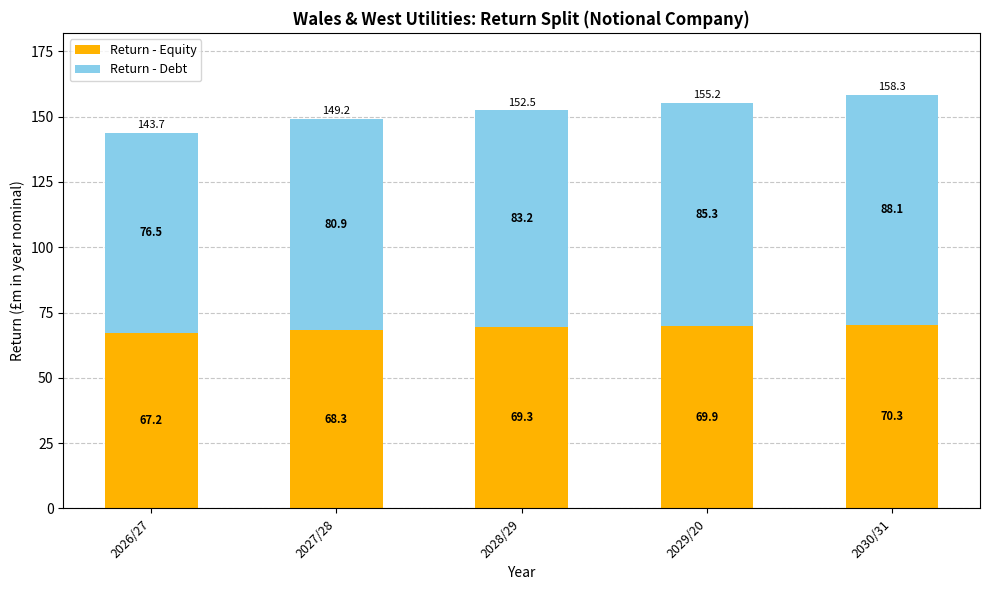

Rank the categories by Return - Equity value from highest to lowest.

2030/31, 2029/20, 2028/29, 2027/28, 2026/27